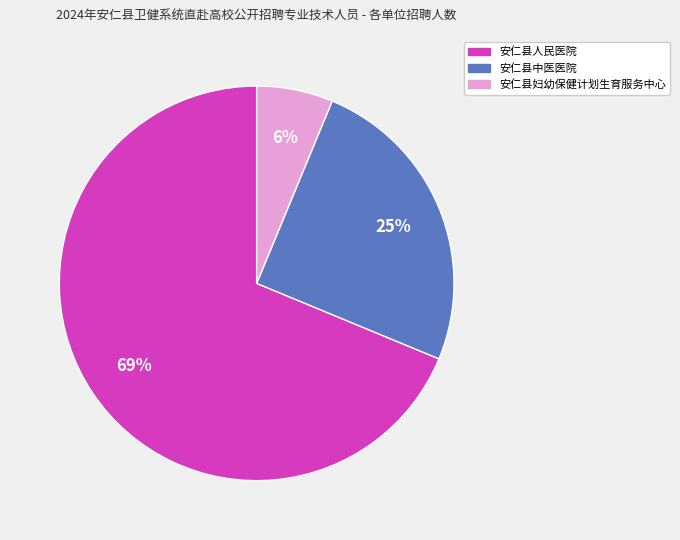

Which category accounts for the majority?

安仁县人民医院